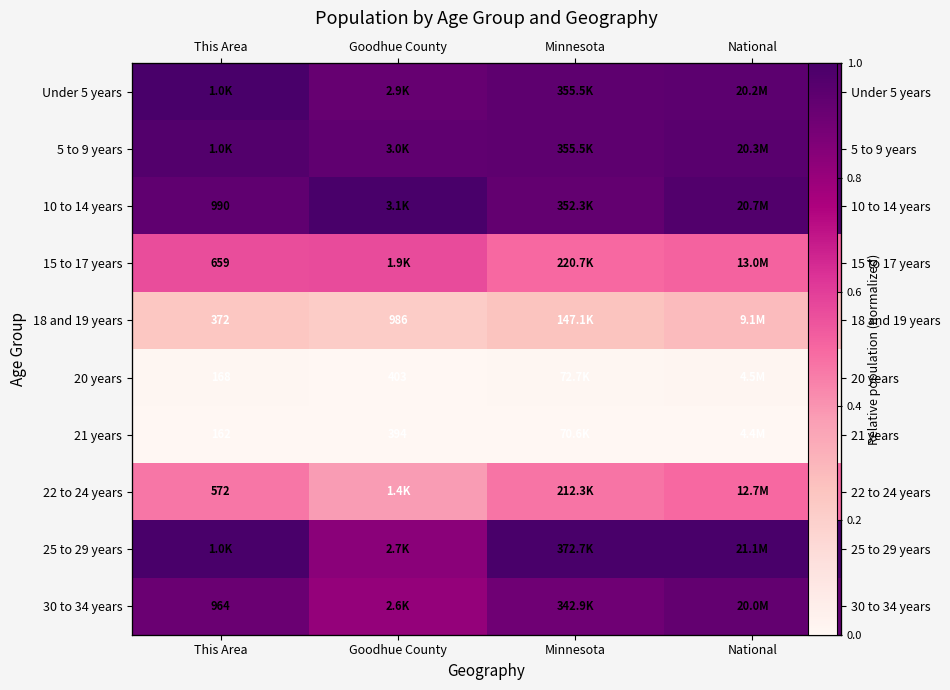

Which has a higher value, National or Minnesota?

National